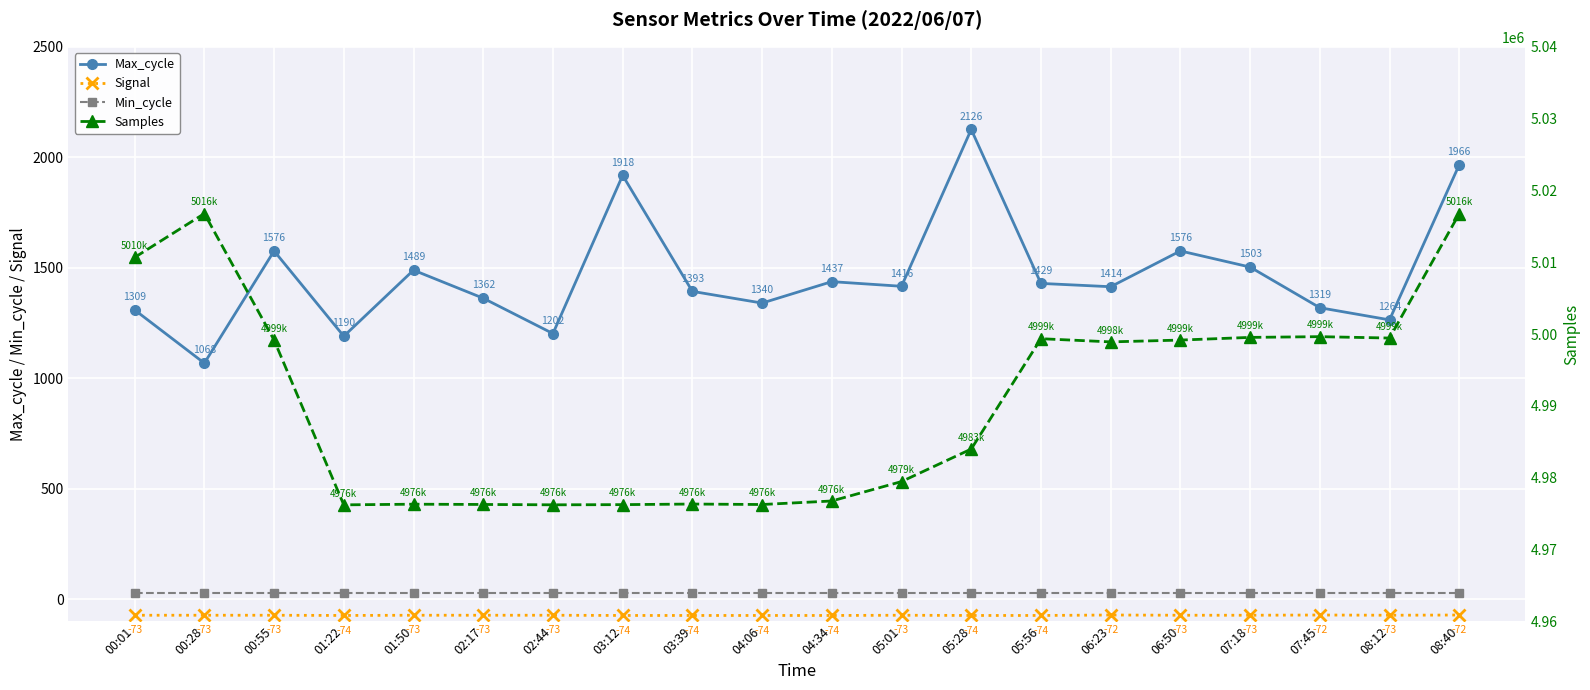

True or false: Max_cycle and Signal intersect in this chart.

False